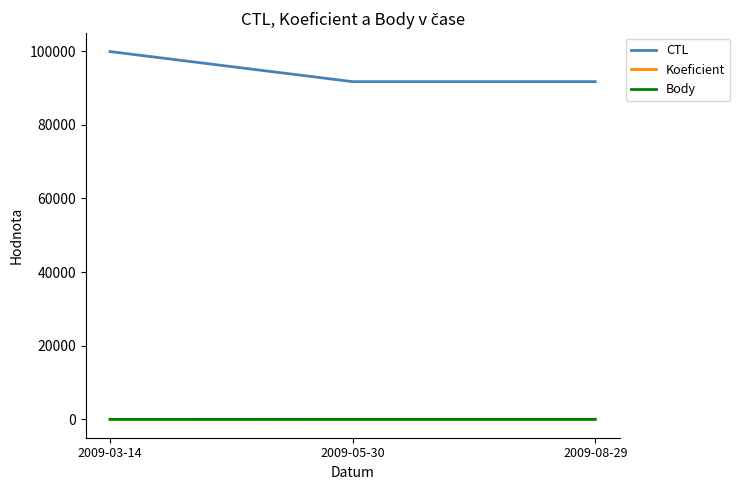

What is the approximate value of Koeficient at 2009-05-30?

4